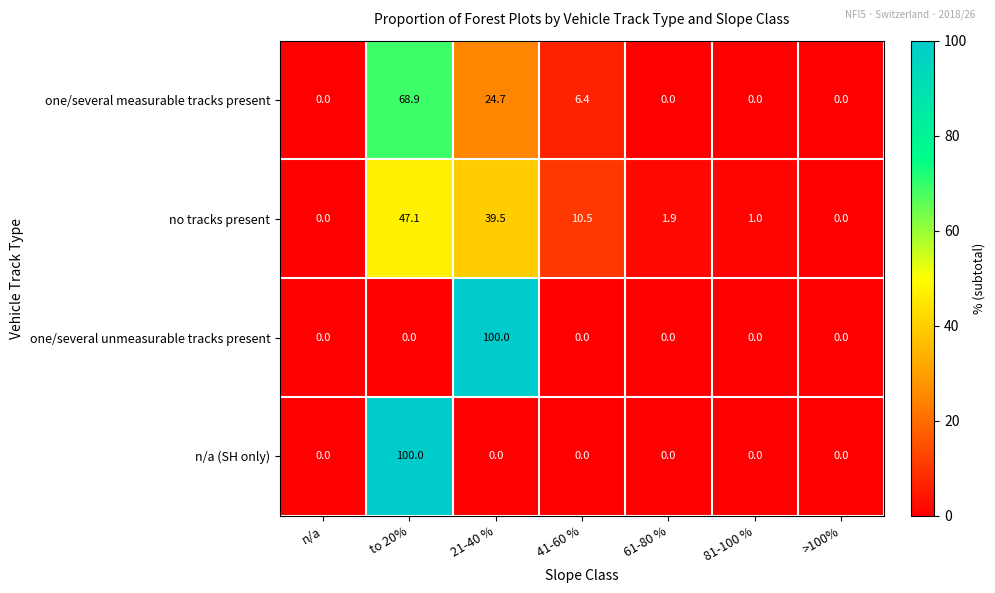

How many values in the one/several measurable tracks present series exceed 0?

3